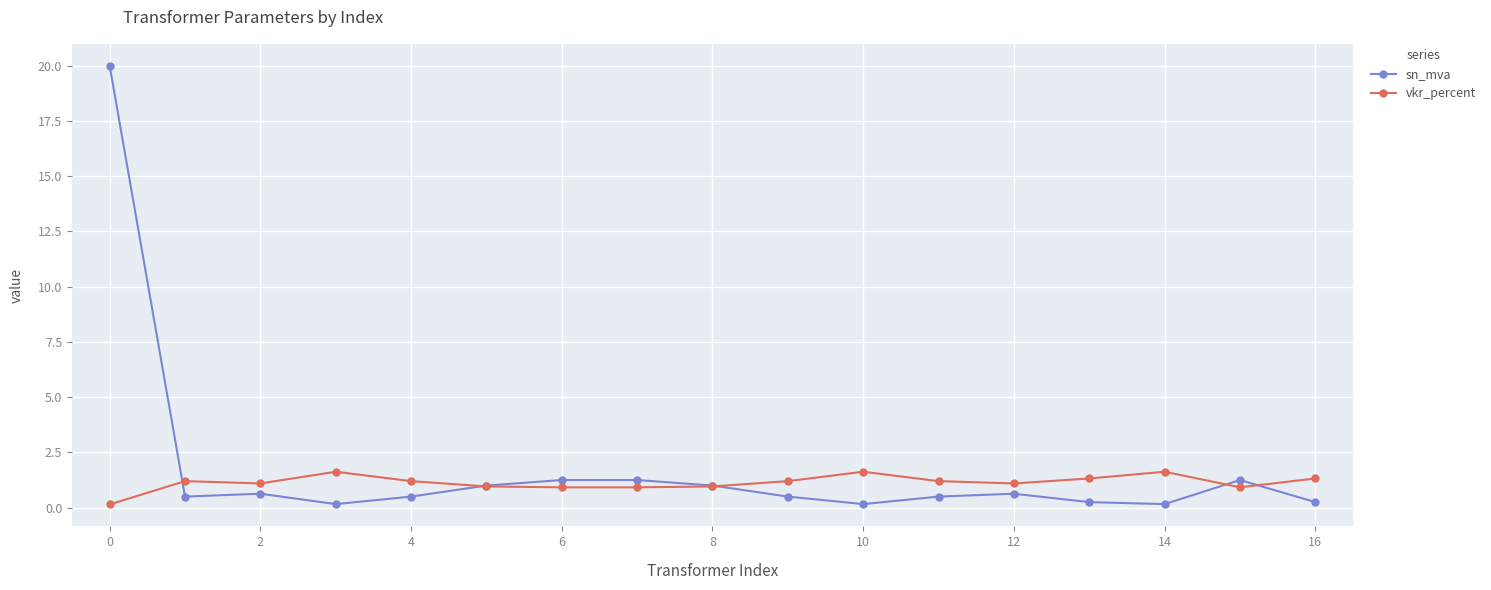

Which series has the largest total across all categories?

sn_mva